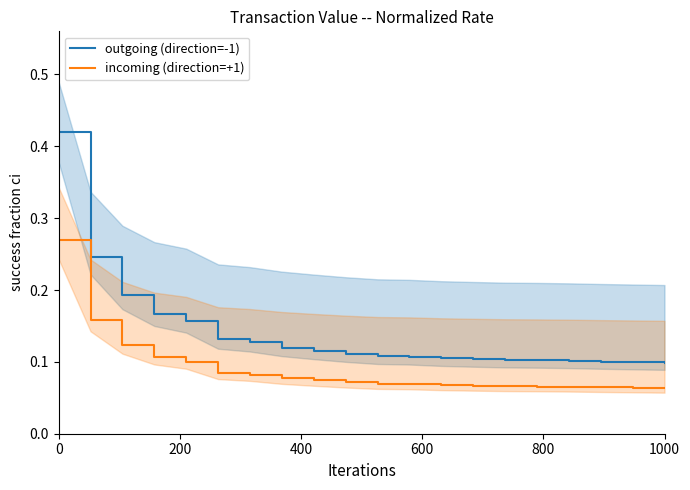

Count the incoming (direction=+1) values in the range 0 to 1.

20